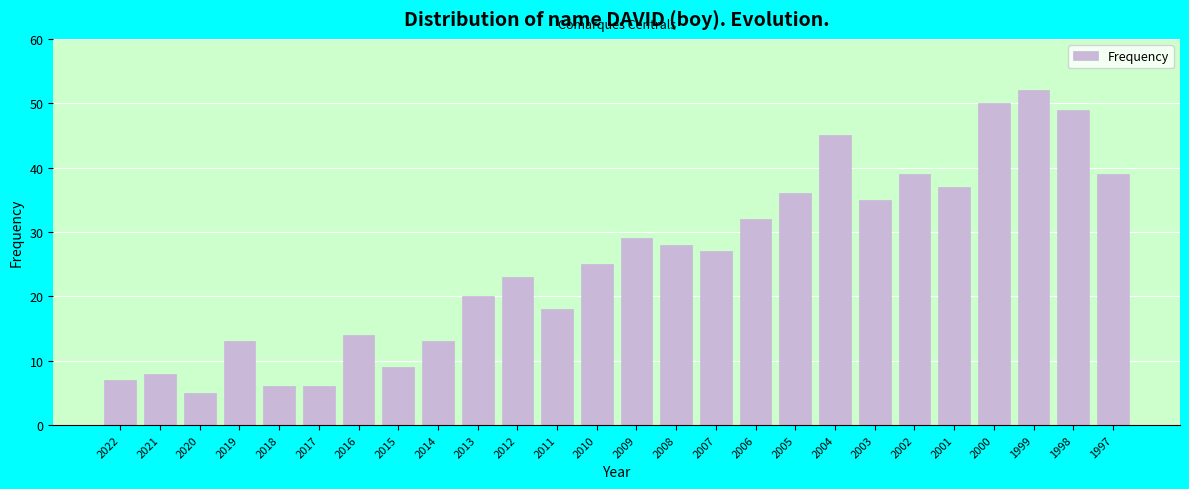

Reading right to left, transcribe all the data shown in this chart.

39	49	52	50	37	39	35	45	36	32	27	28	29	25	18	23	20	13	9	14	6	6	13	5	8	7